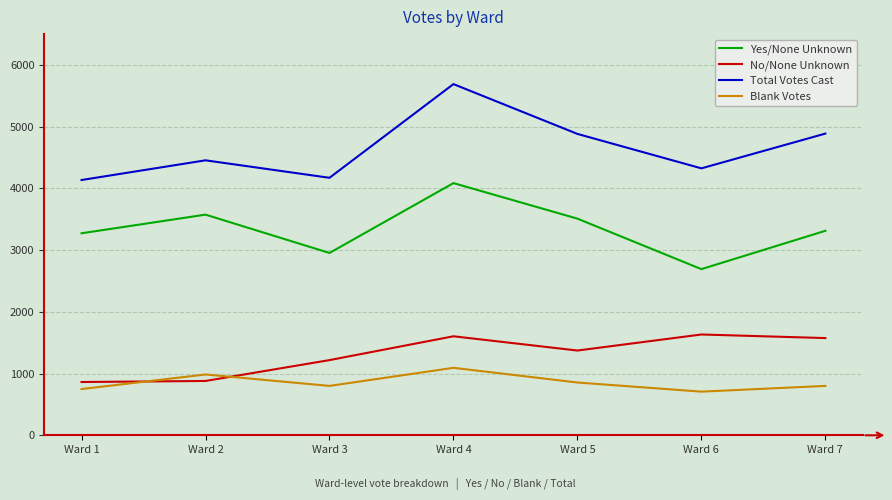

Where is the first local maximum for No/None Unknown?

Ward 4